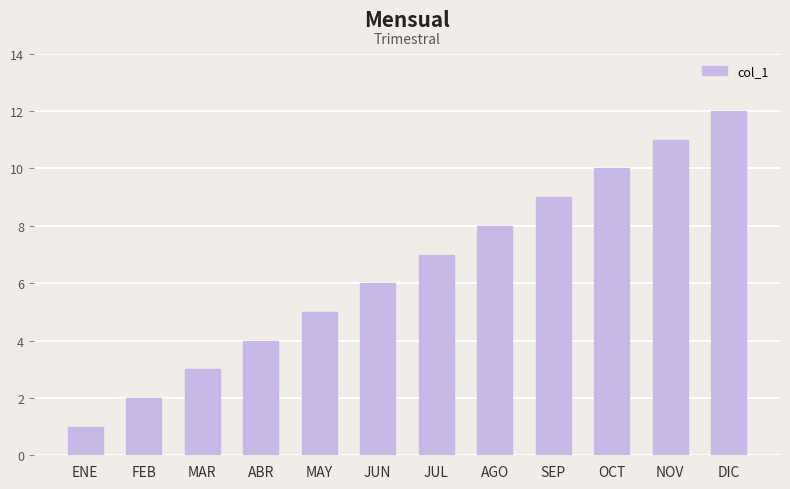

What position from the left is NOV?

11